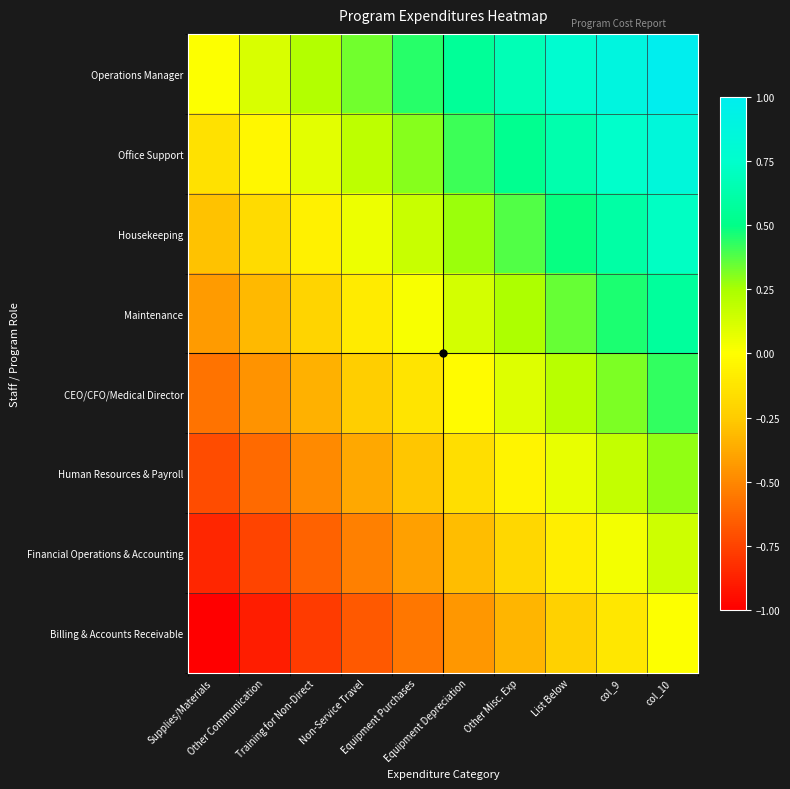

At how many categories does at least one series exceed 0?

9